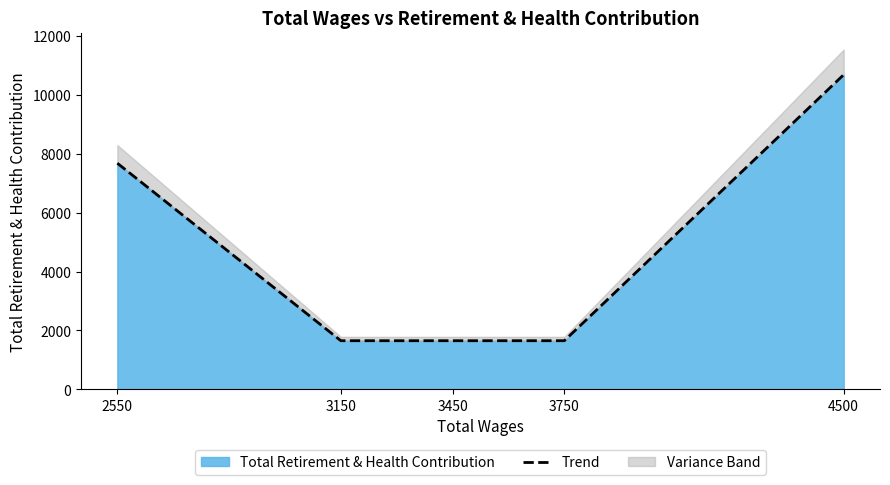

Reading right to left, extract all data points from this chart.

4500=10682	3750=1653	3450=1653	3150=1653	2550=7678